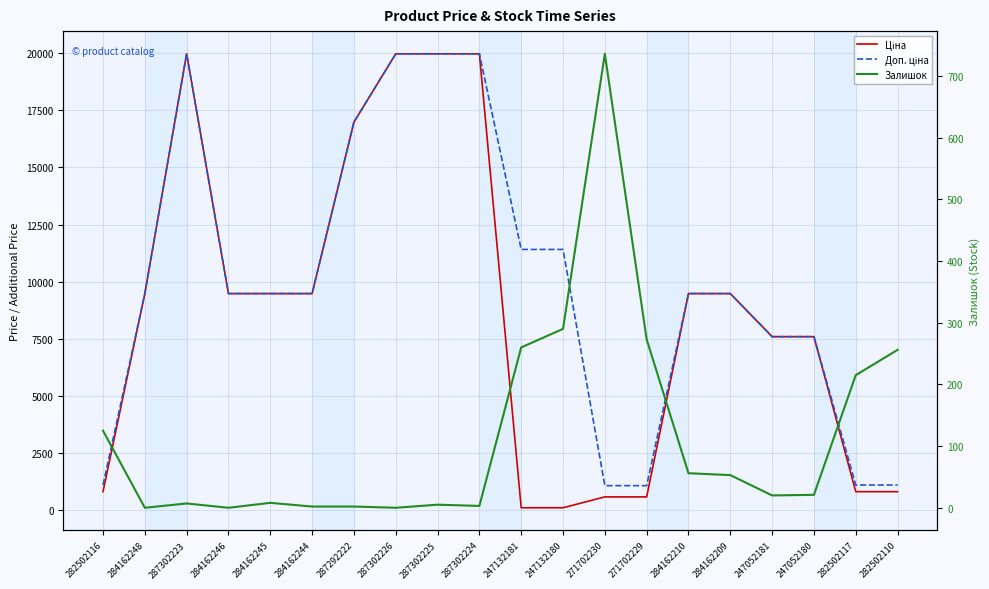

The Ціна series shows 589.9 at 271702229. True or false?

True